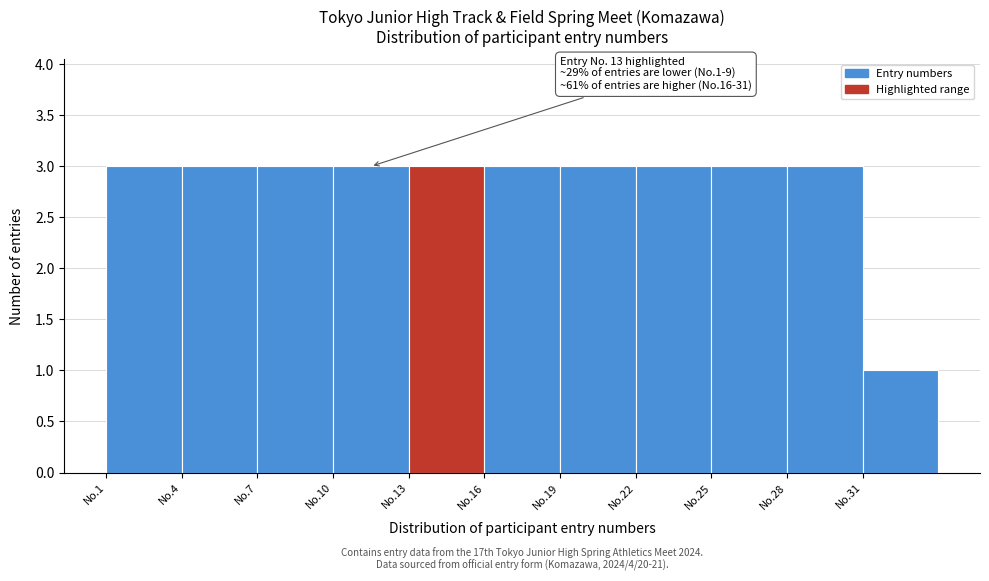

Reading right to left, list all the values displayed in this chart.

No.31=1	No.28=3	No.25=3	No.22=3	No.19=3	No.16=3	No.13=3	No.10=3	No.7=3	No.4=3	No.1=3